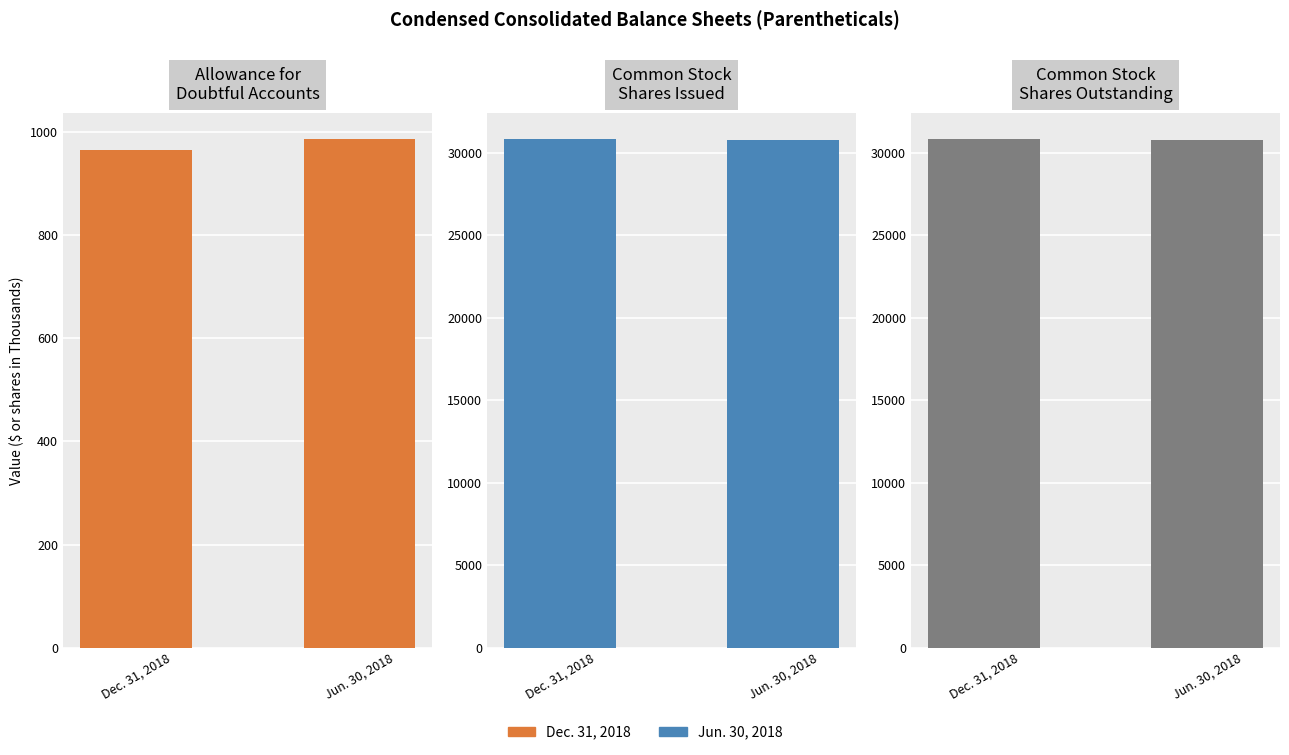

What is the difference between the maximum and minimum values?

22